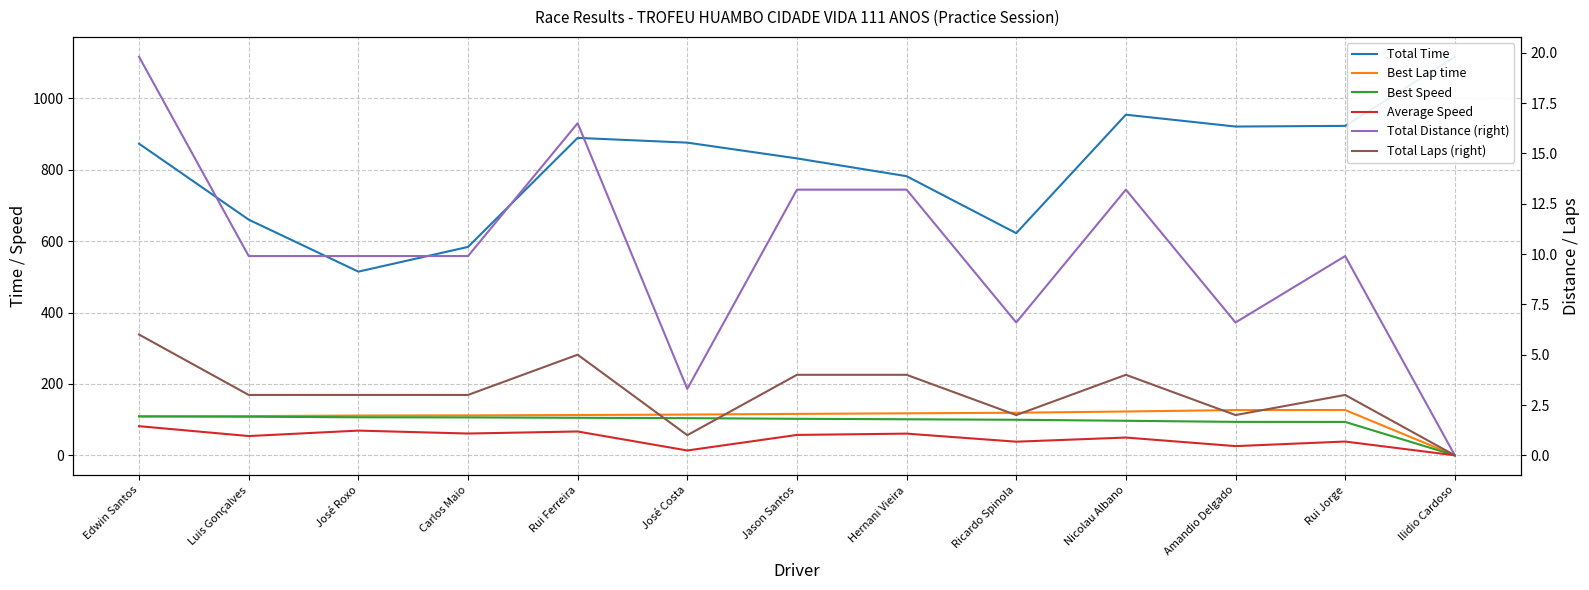

What is the difference between the highest and lowest values at Ricardo Spinola?

620.4